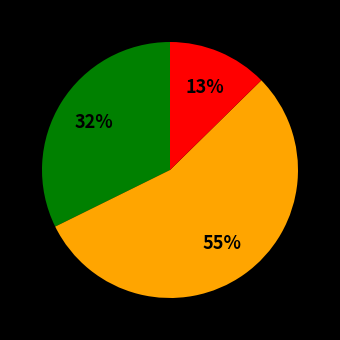

To the nearest percent, what is the difference between the largest and smallest slice percentages?

42%